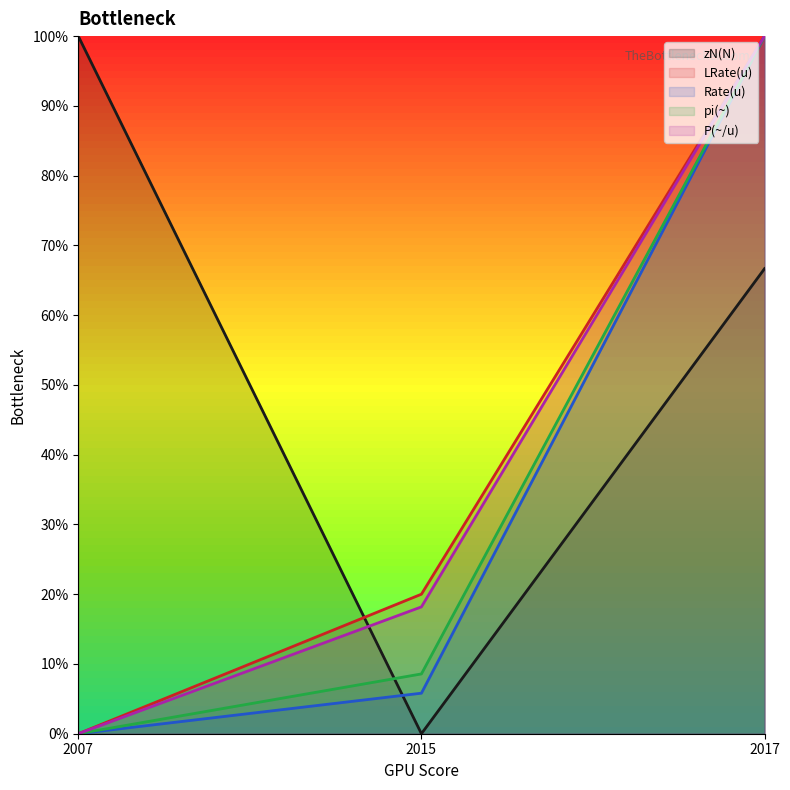

Reading left to right, extract all data points from this chart.

zN(N): 2007=100.0	2015=0.0	2017=66.7
LRate(u): 2007=0.0	2015=20.0	2017=100.0
Rate(u): 2007=0.0	2015=5.8	2017=100.0
pi(~): 2007=0.0	2015=8.6	2017=100.0
P(~/u): 2007=0.0	2015=18.2	2017=100.0